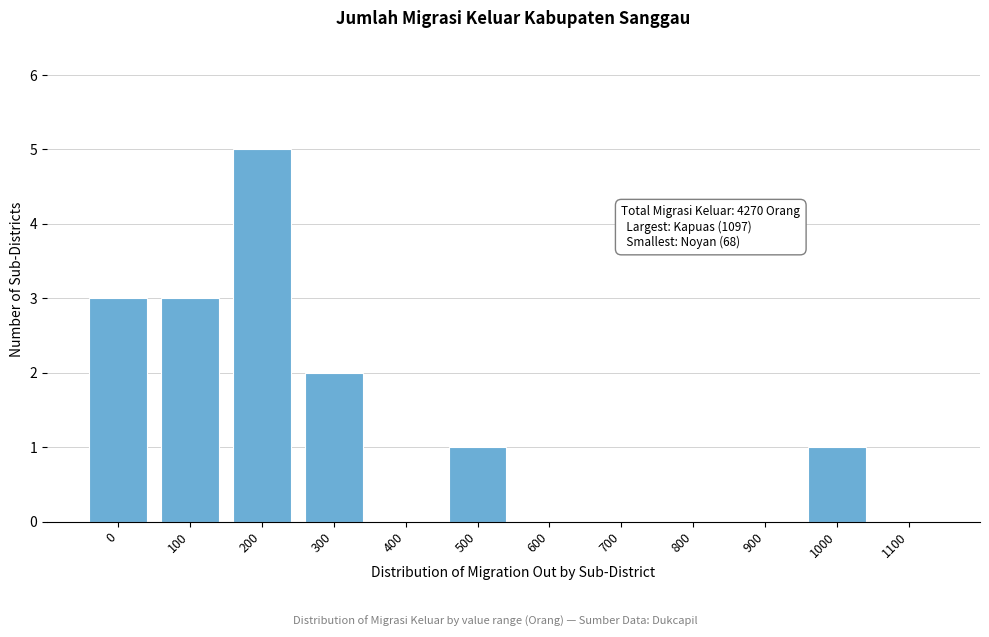

Reading left to right, what are all the values shown in this chart?

0=3	100=3	200=5	300=2	400=0	500=1	600=0	700=0	800=0	900=0	1000=1	1100=0